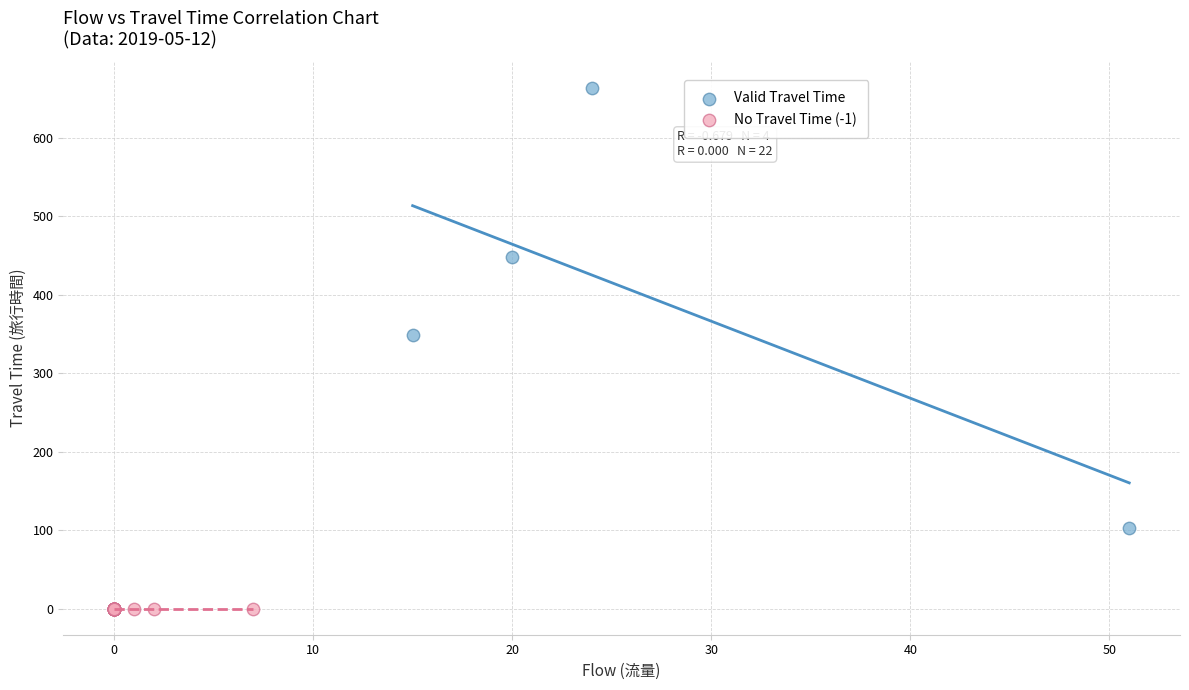

What are all the series names shown in the legend?

Valid Travel Time, No Travel Time (-1)